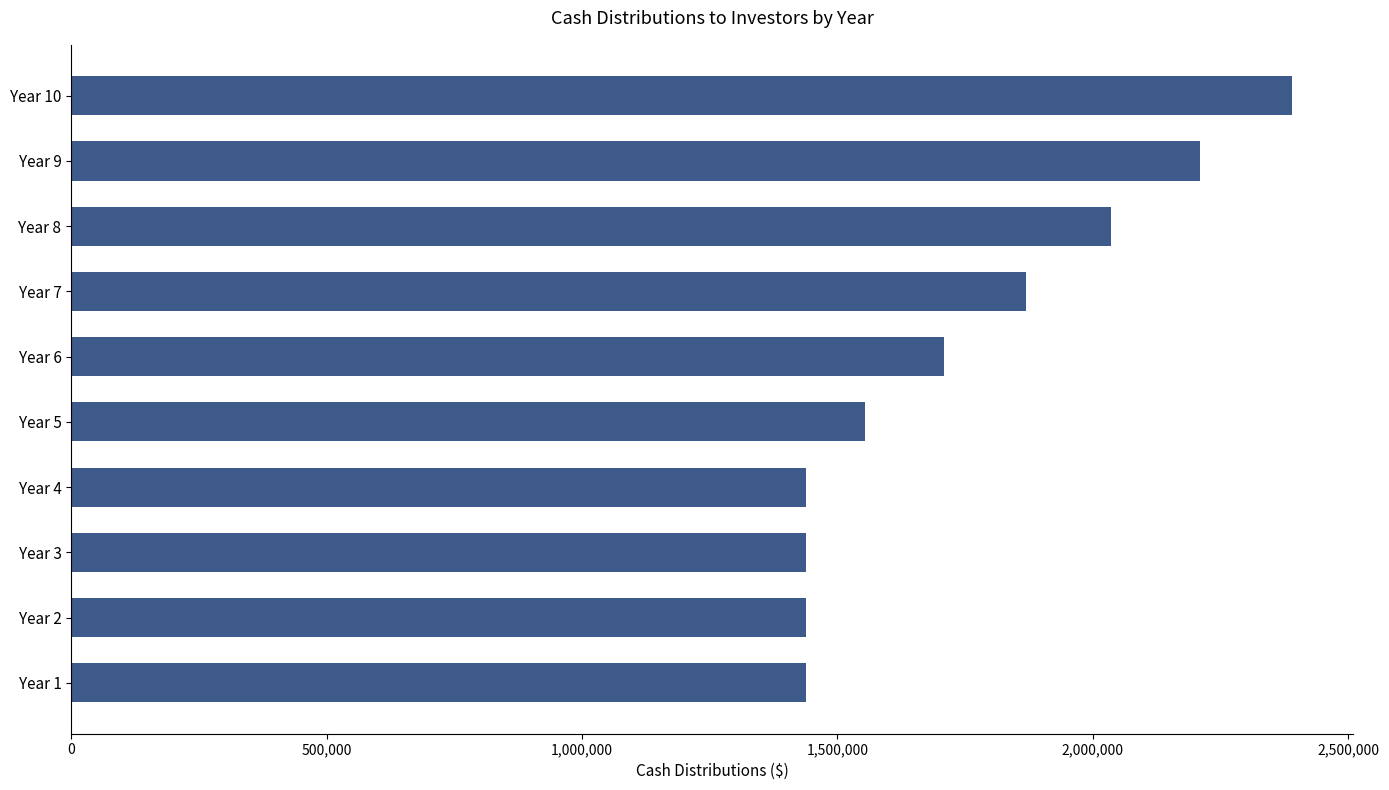

How many bars are there in total?

10